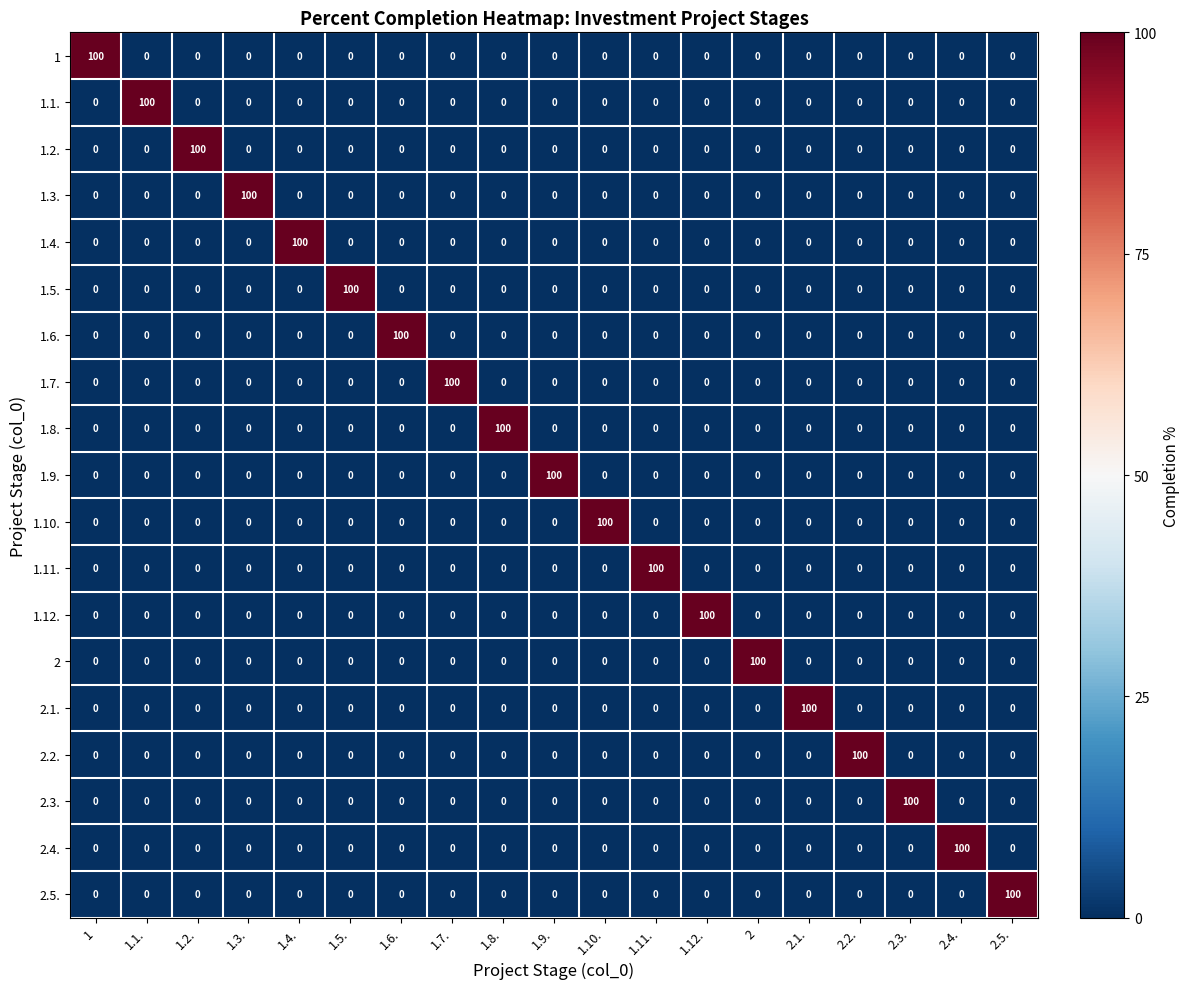

How many series are shown in this chart?

19